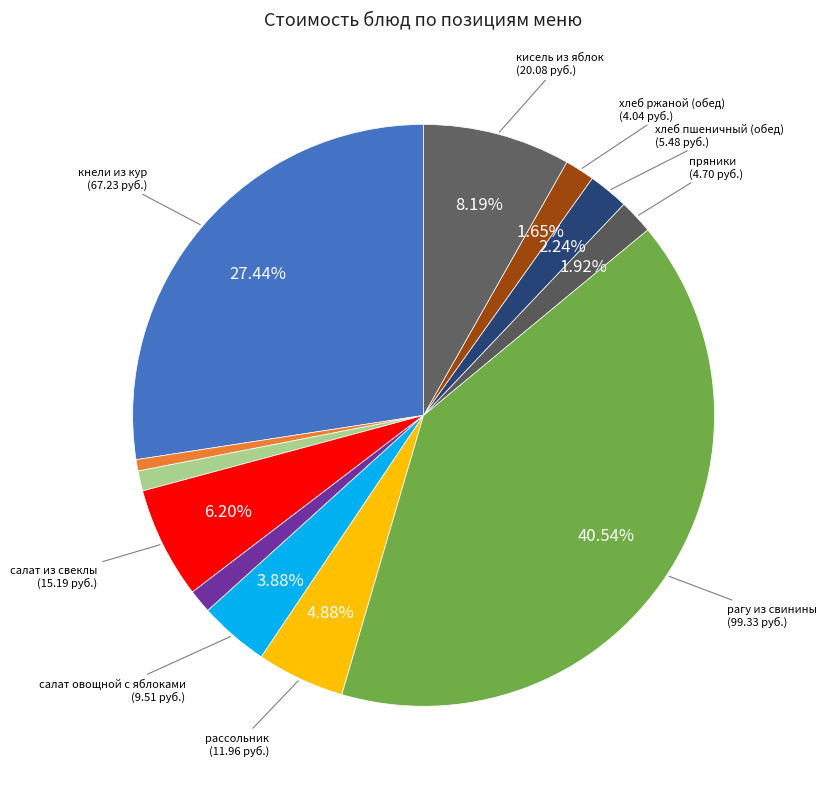

How many segments does this pie chart have?

12